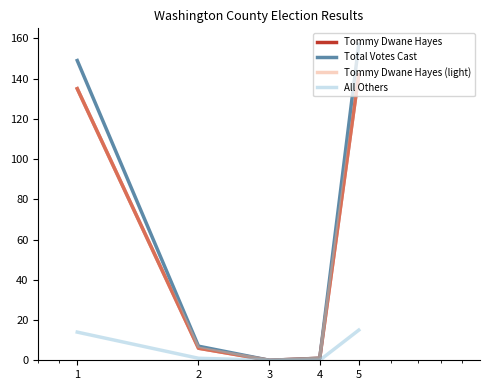

Is this an area chart (filled region under the line)?

No